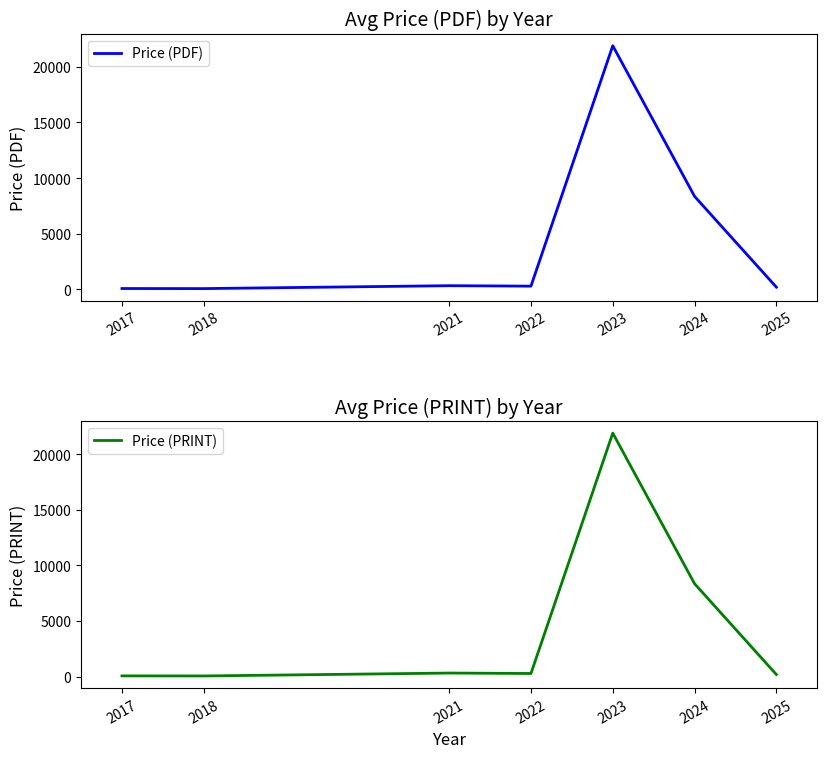

At which category does the chart reach its peak across all series?

2023